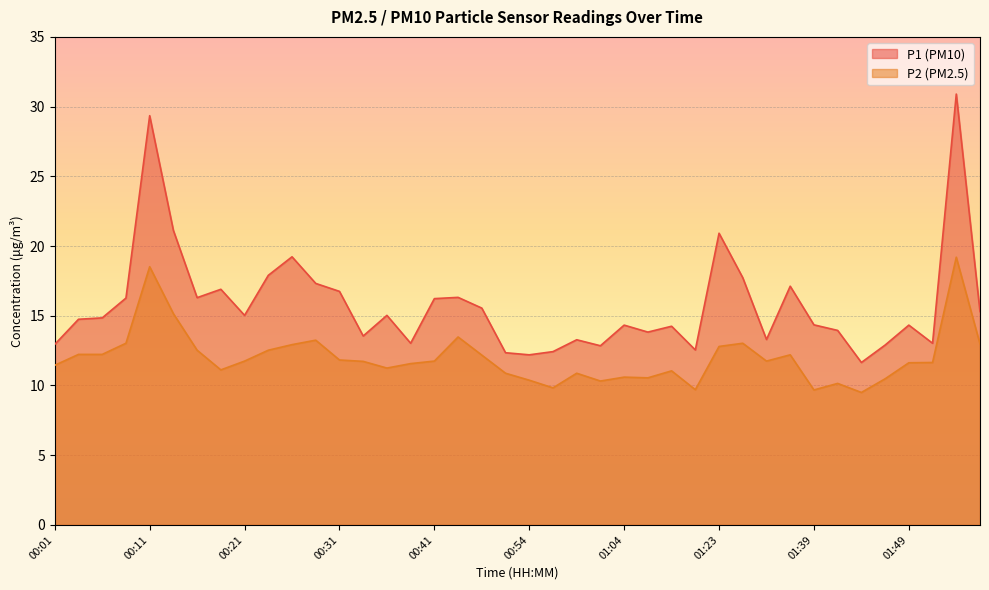

How many distinct data groups are displayed?

2